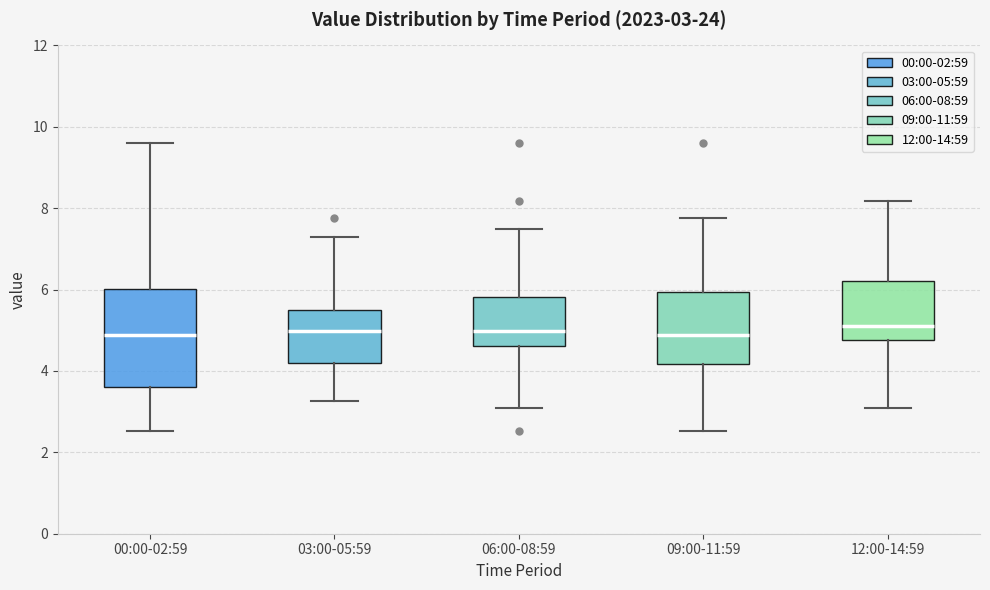

Comparing the boxes themselves (not the whiskers), which one is the tallest?

00:00-02:59